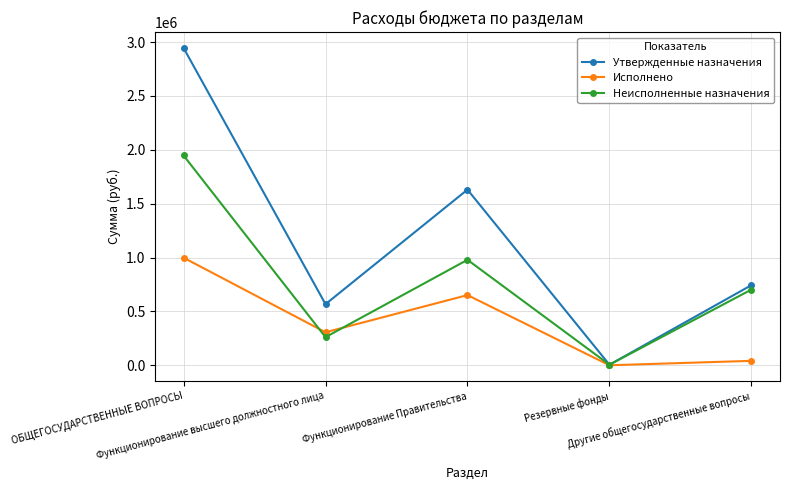

Which series has the largest range (max minus min)?

Утвержденные назначения